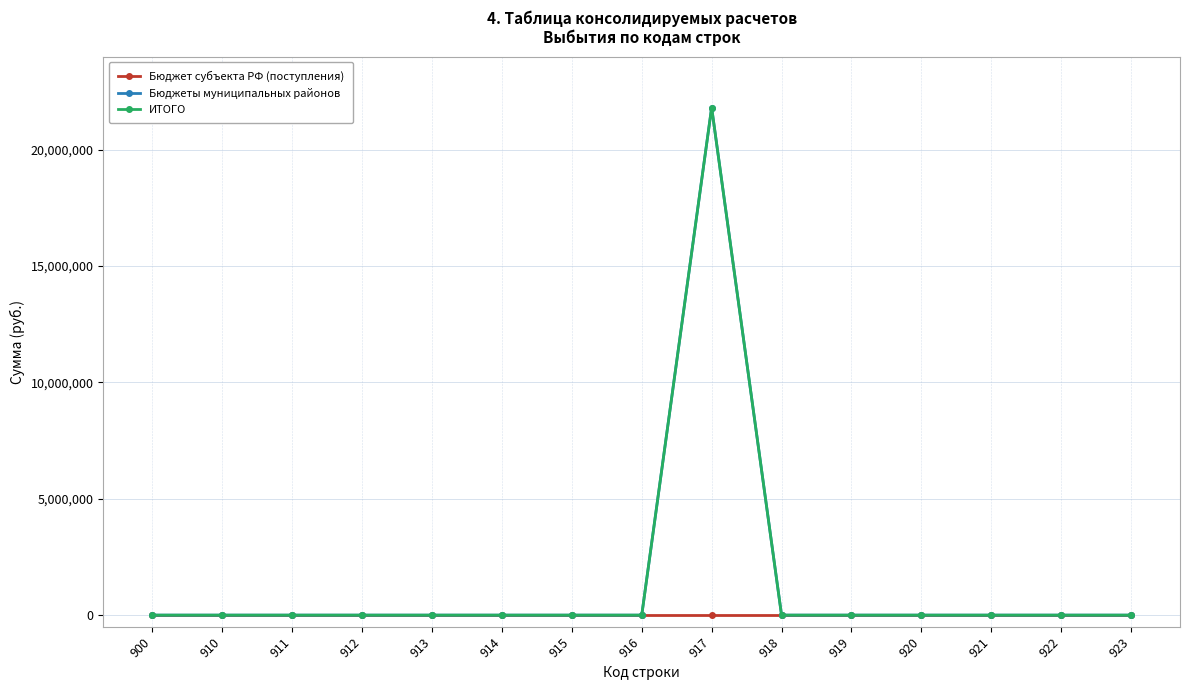

List the labels in order of Бюджет субъекта РФ (поступления) value, largest first.

900, 910, 911, 912, 913, 914, 915, 916, 917, 918, 919, 920, 921, 922, 923